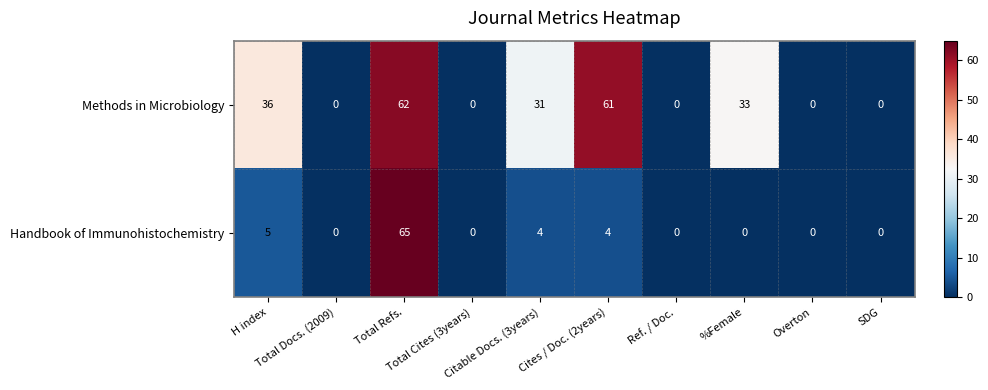

How many distinct data groups are displayed?

2